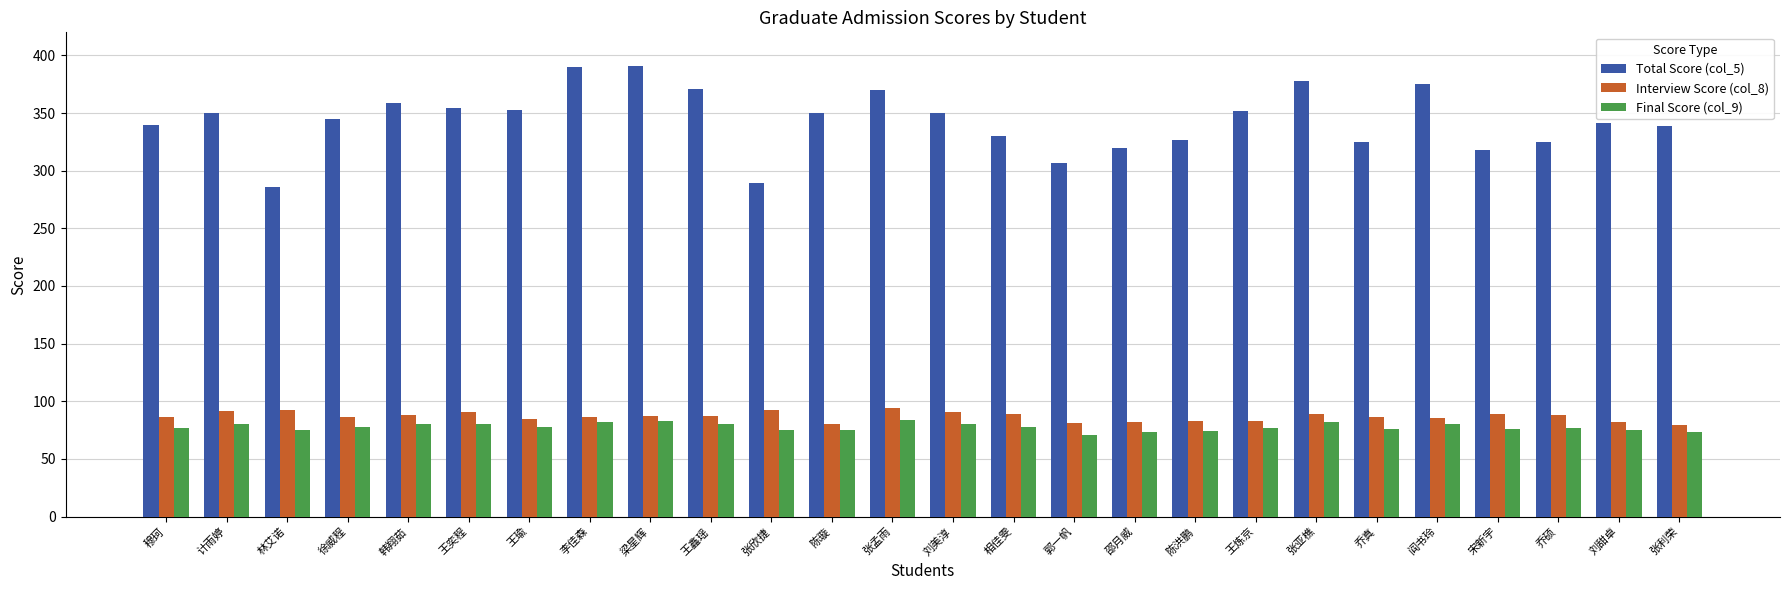

Count the number of data series in this chart.

3